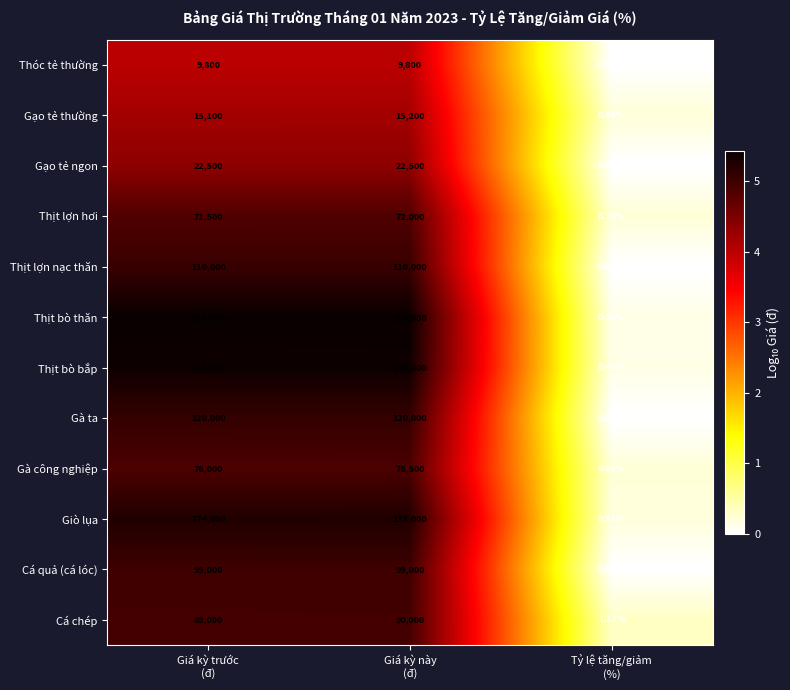

Which series has the widest spread of values?

Thịt bò thăn